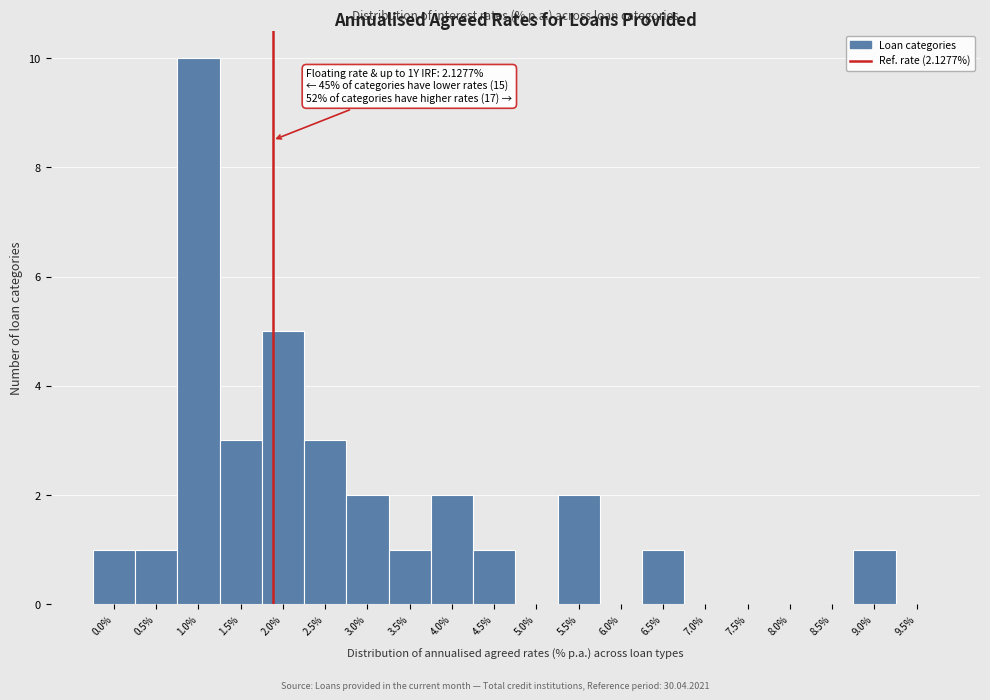

Reading left to right, extract all data points from this chart.

0.0%=1	0.5%=1	1.0%=10	1.5%=3	2.0%=5	2.5%=3	3.0%=2	3.5%=1	4.0%=2	4.5%=1	5.0%=0	5.5%=2	6.0%=0	6.5%=1	7.0%=0	7.5%=0	8.0%=0	8.5%=0	9.0%=1	9.5%=0